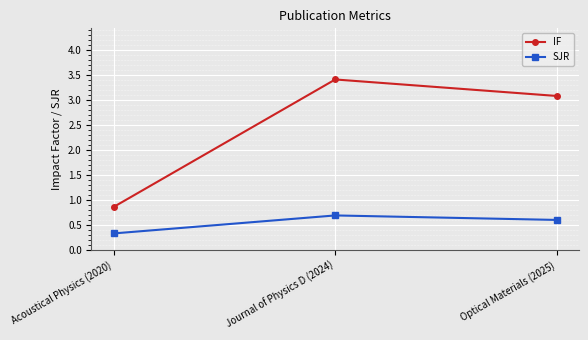

What is the average value of the SJR series?

0.5